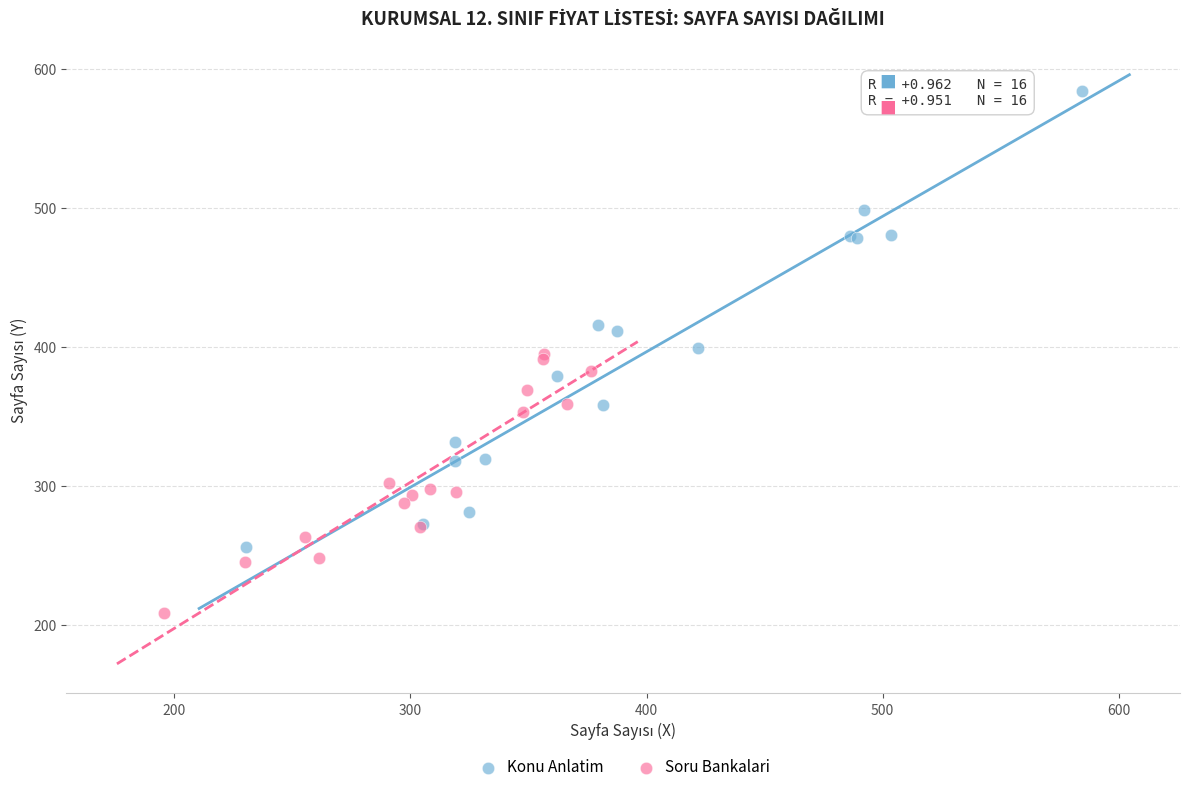

Which series reaches the minimum Y coordinate?

Soru Bankalari